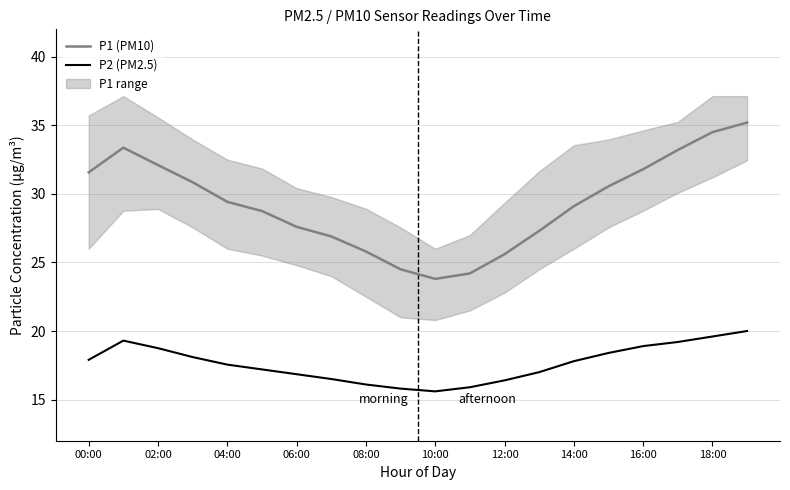

What is the label of the 19th point from the left?

18:00